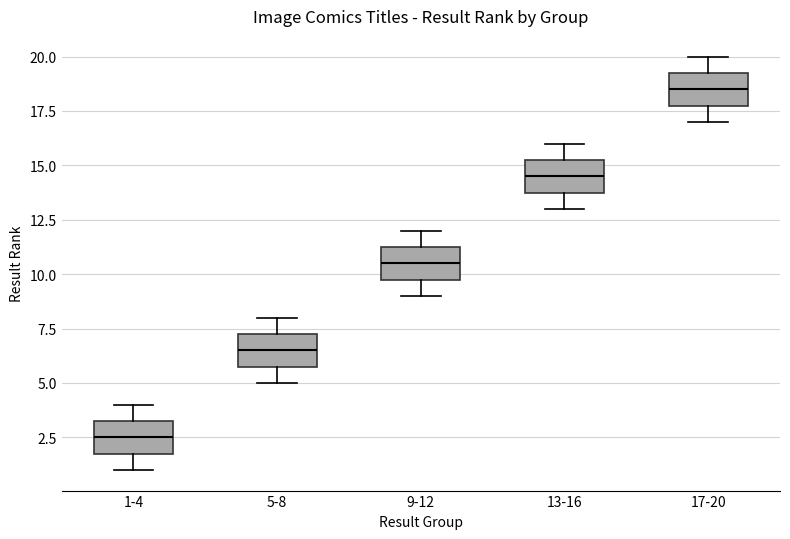

Reading left to right, read every box against the y-axis: the position of its median line, the range the box covers, and the ends of its whiskers. The values are not printed on the chart, so give them approximately, as read against the axis.

1-4: median 2.5, box 2.0 to 3.5, whiskers 1.0 to 4.0
5-8: median 6.5, box 6.0 to 7.5, whiskers 5.0 to 8.0
9-12: median 10.5, box 10.0 to 11.5, whiskers 9.0 to 12.0
13-16: median 14.5, box 14.0 to 15.5, whiskers 13.0 to 16.0
17-20: median 18.5, box 18.0 to 19.5, whiskers 17.0 to 20.0